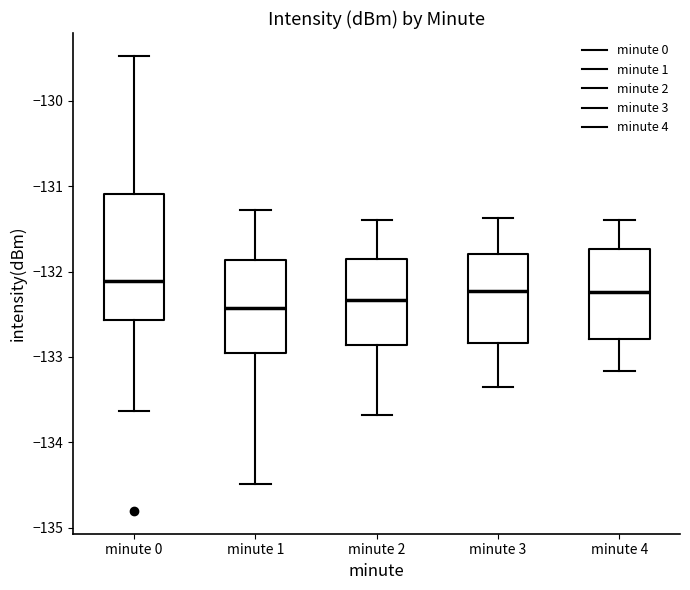

Reading left to right, read every box against the y-axis: the position of its median line, the range the box covers, and the ends of its whiskers. The values are not printed on the chart, so give them approximately, as read against the axis.

minute 0: median -132.1, box -132.6 to -131.1, whiskers -133.6 to -129.5
minute 1: median -132.4, box -133.0 to -131.9, whiskers -134.5 to -131.3
minute 2: median -132.3, box -132.9 to -131.9, whiskers -133.7 to -131.4
minute 3: median -132.2, box -132.8 to -131.8, whiskers -133.4 to -131.4
minute 4: median -132.2, box -132.8 to -131.7, whiskers -133.2 to -131.4